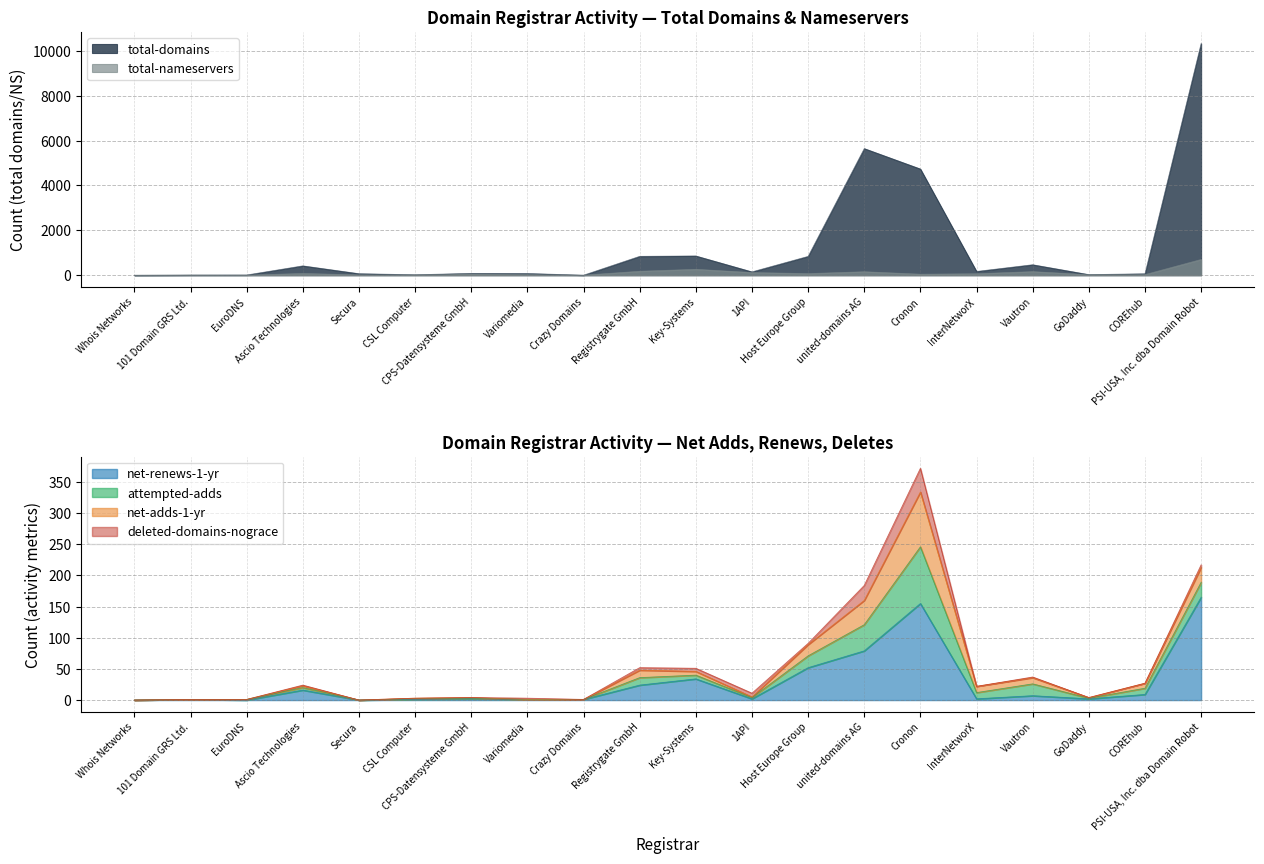

The value of total-domains at EuroDNS is 12. True or false?

True